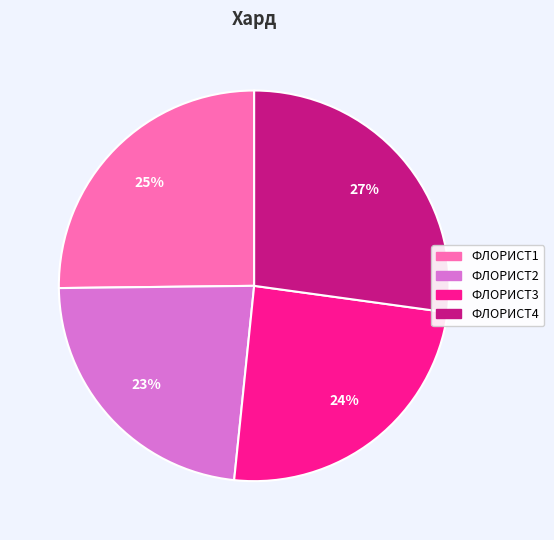

Which category has the biggest portion of the pie?

ФЛОРИСТ4